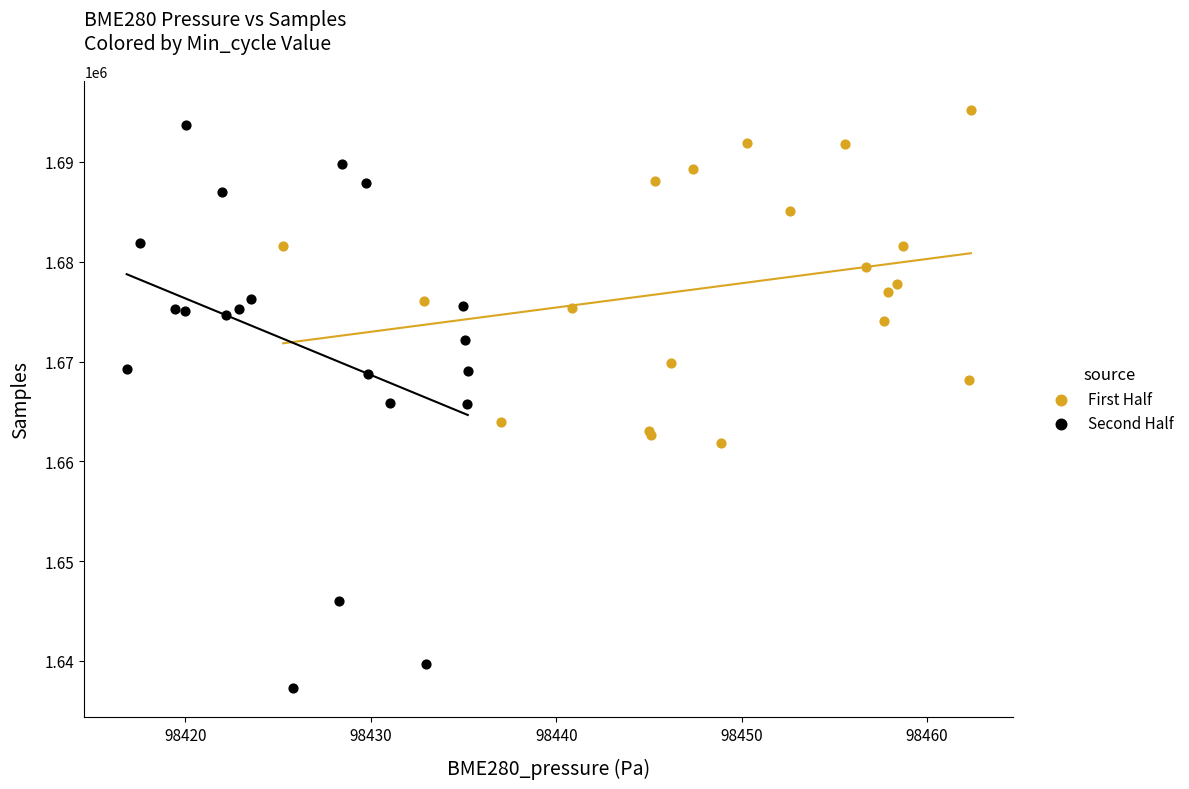

Which series reaches the minimum Y coordinate?

Second Half